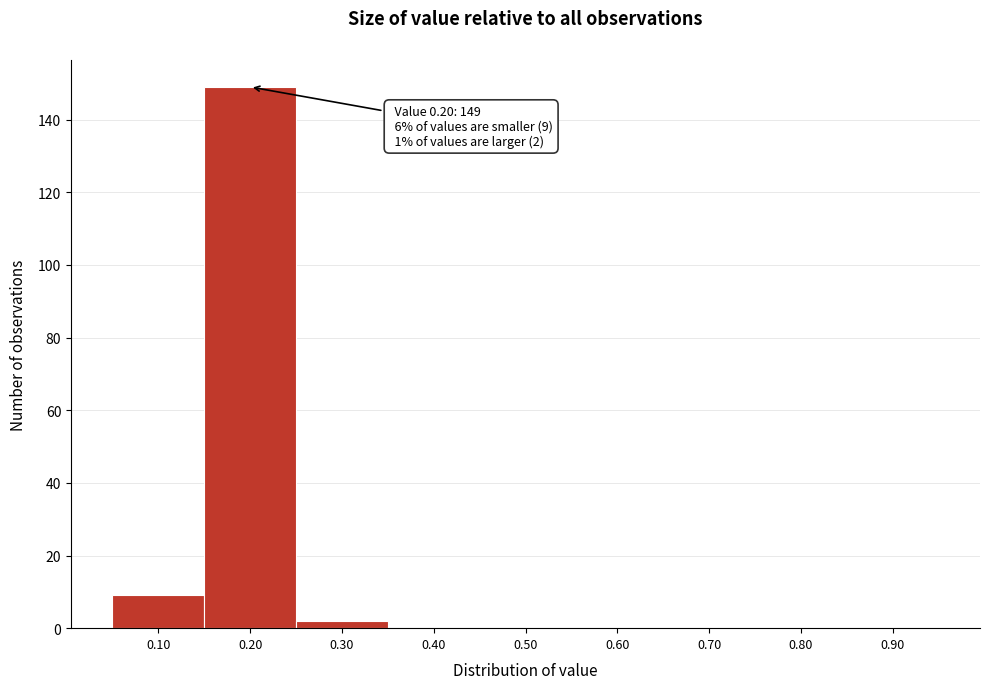

Over which range of the x-axis is the bar tallest?

0.15 to 0.25